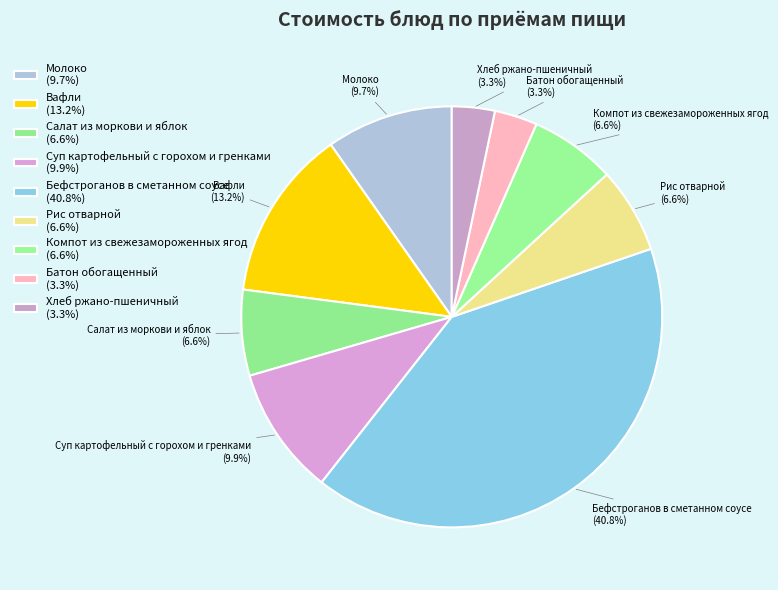

Is Хлеб ржано-пшеничный the majority of the pie?

No